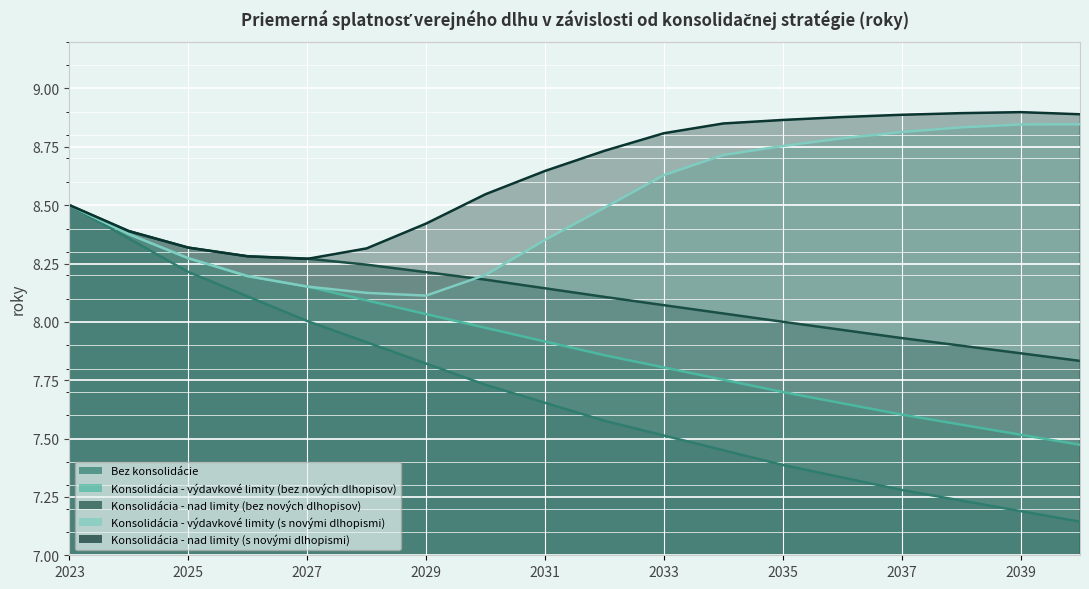

At how many categories does at least one series exceed 7?

18